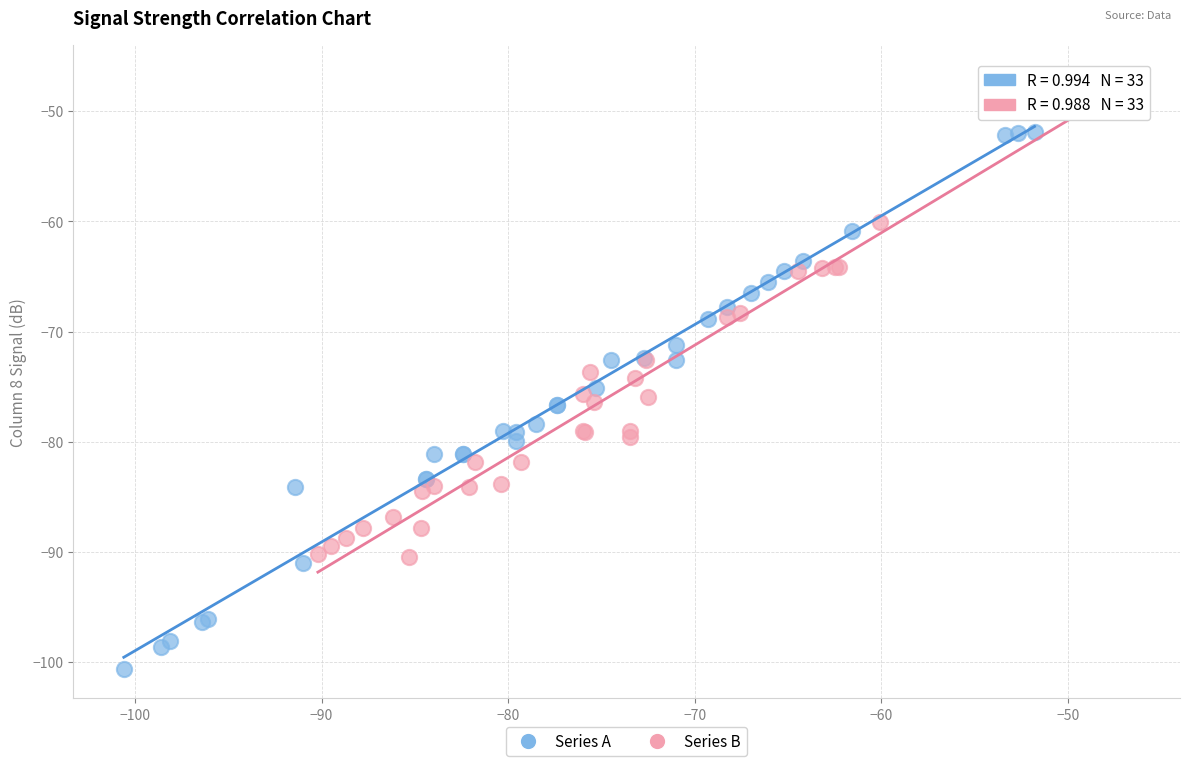

Which series has the largest Y range (max minus min)?

Series A